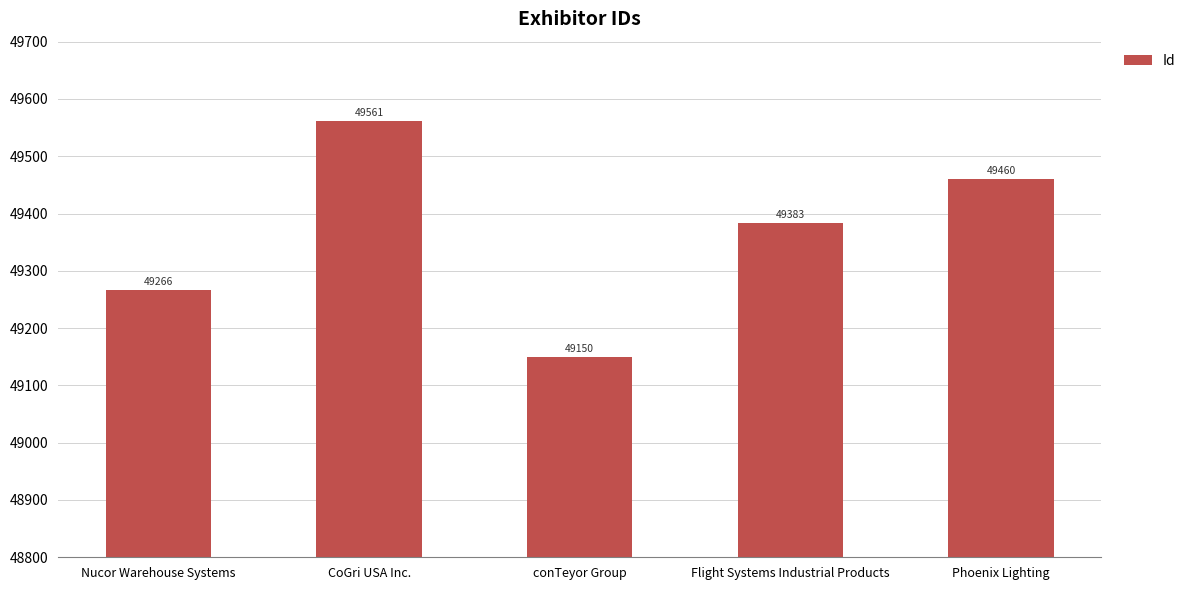

How many categories are shown in the chart?

5